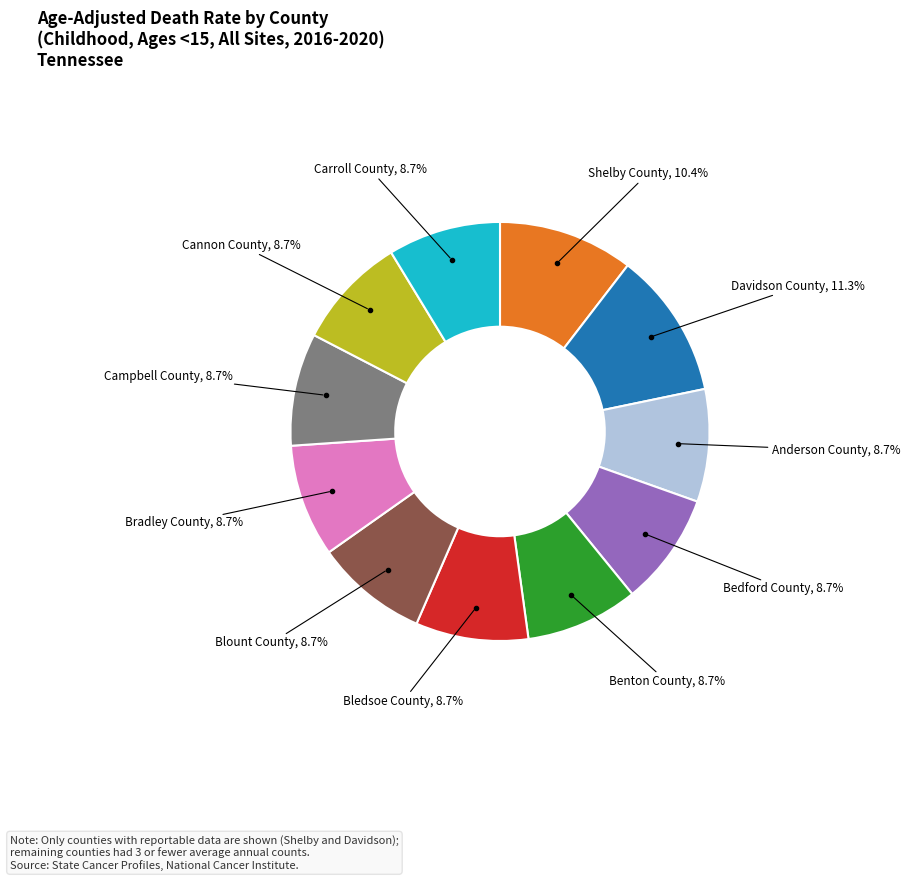

How many slices are in this pie chart?

11